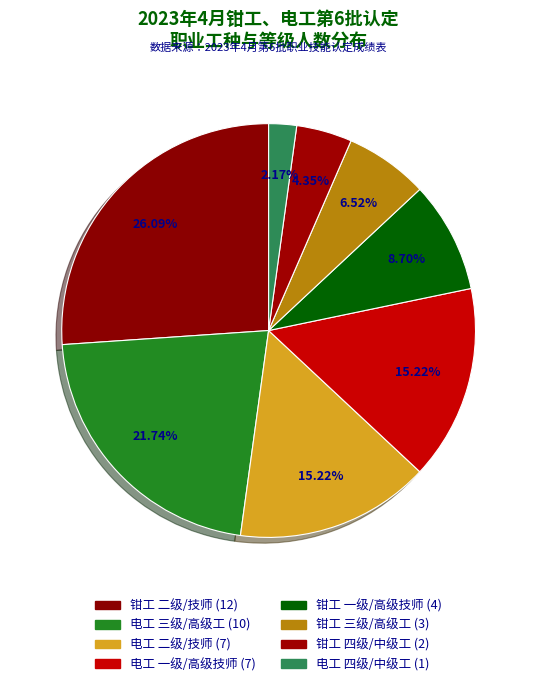

How many slices are in this pie chart?

8